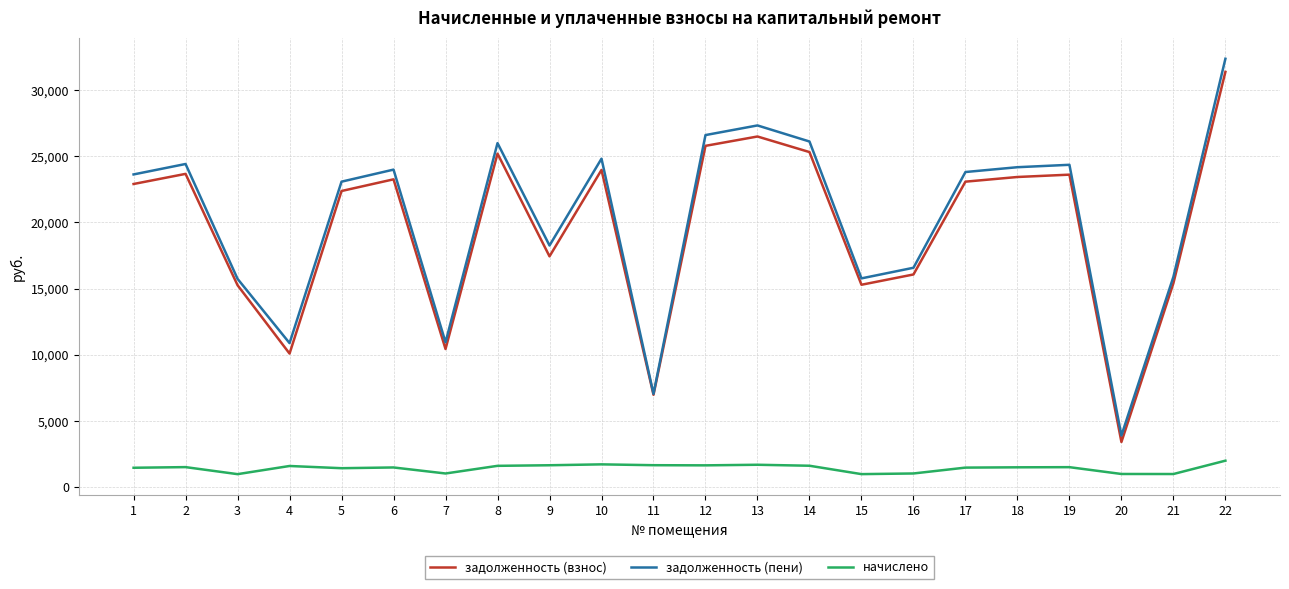

True or false: задолженность (пени) has a value of 42052.7 at 2.

False